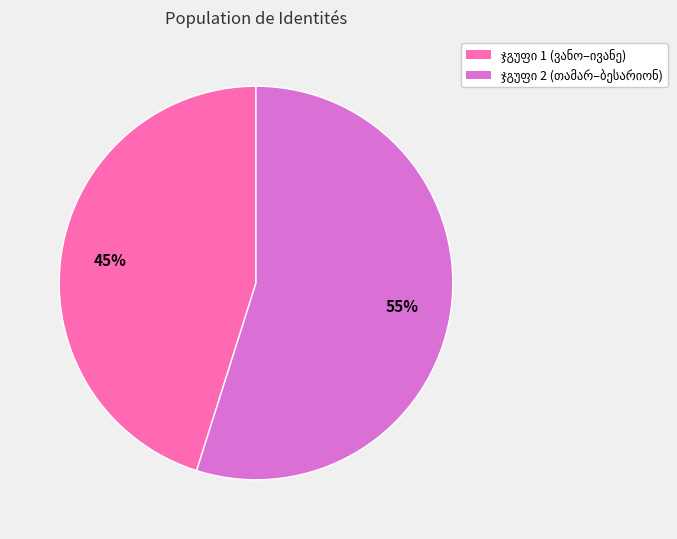

To the nearest percent, what is the average slice percentage?

50%